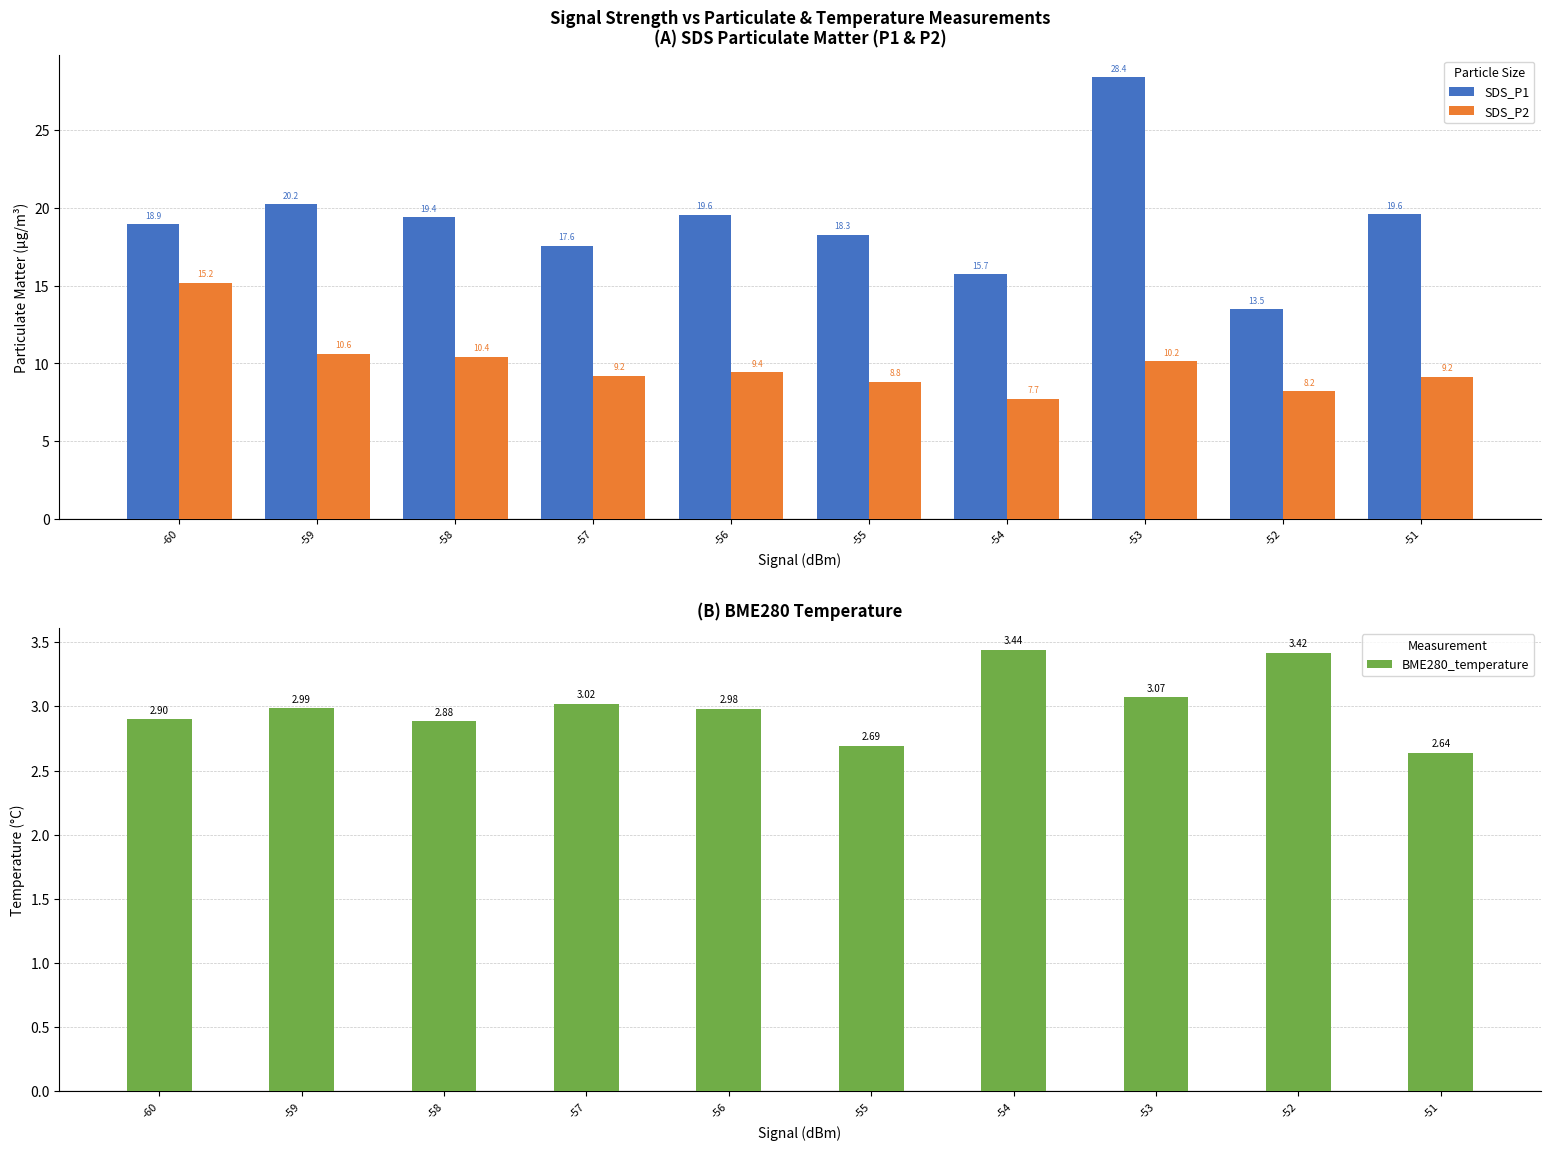

Which series has the largest range (max minus min)?

SDS_P1